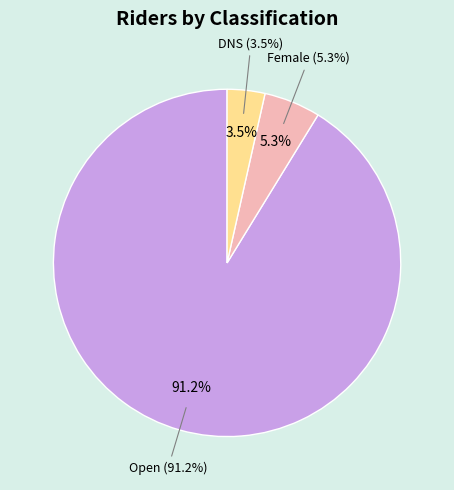

Is it true that Female is 1% of the pie?

False